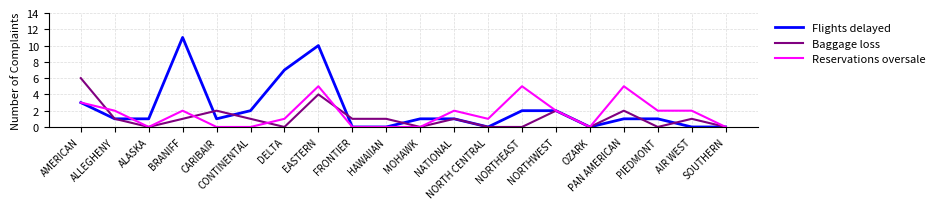

Which series has the largest total across all categories?

Flights delayed